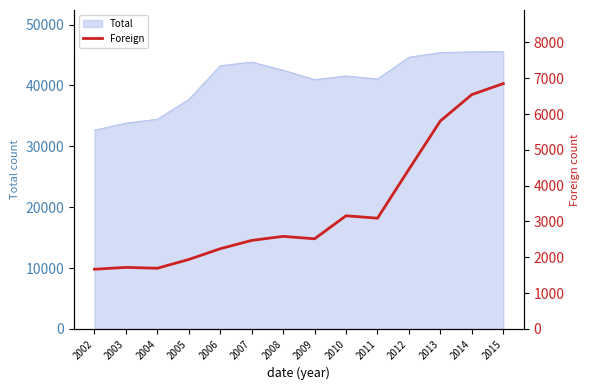

Where does the data first go above 2584?

2010